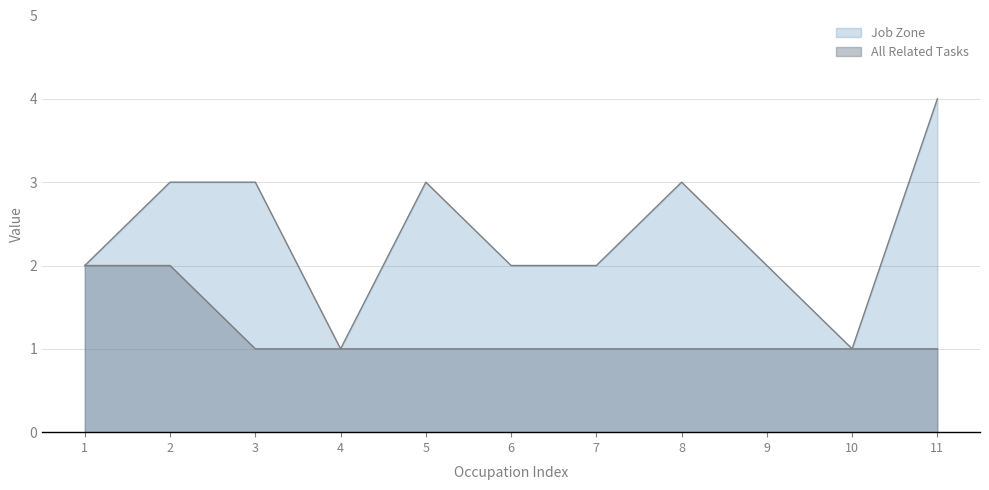

True or false: Job Zone and All Related Tasks intersect in this chart.

False